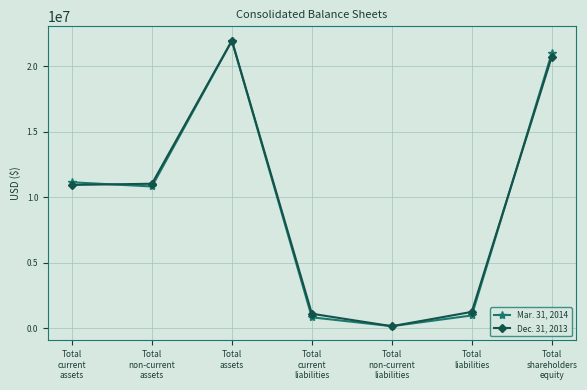

The value of Mar. 31, 2014 at Total
non-current
assets is 10807831. True or false?

True